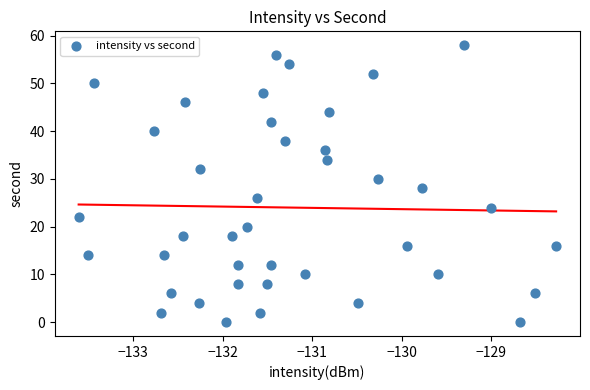

What is the range of Y values (max minus min)?

58